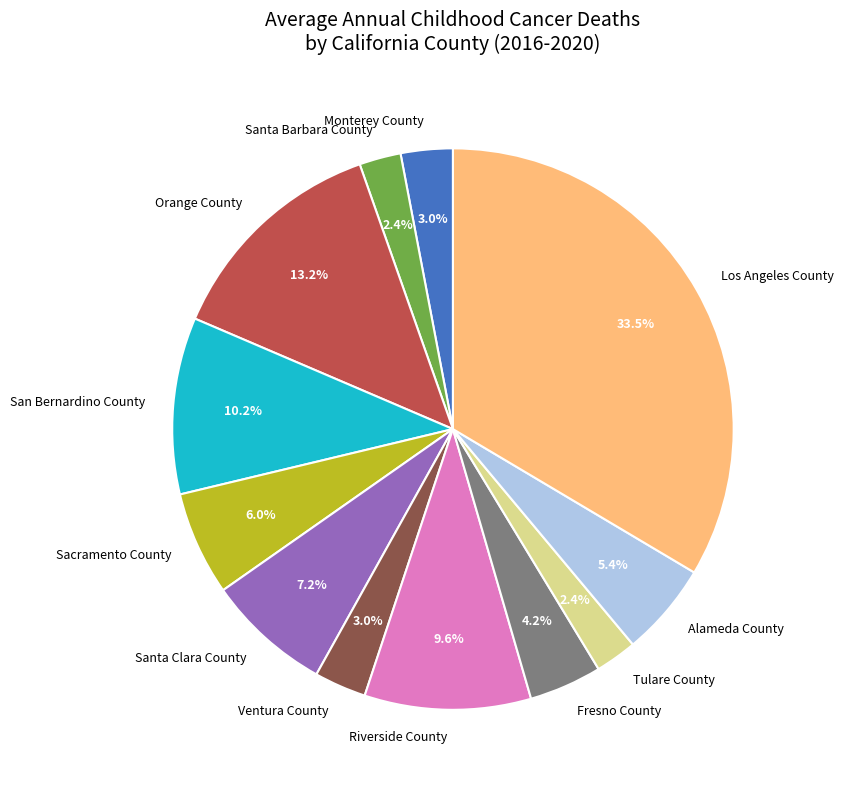

To the nearest percent, what portion does Tulare County represent?

2%